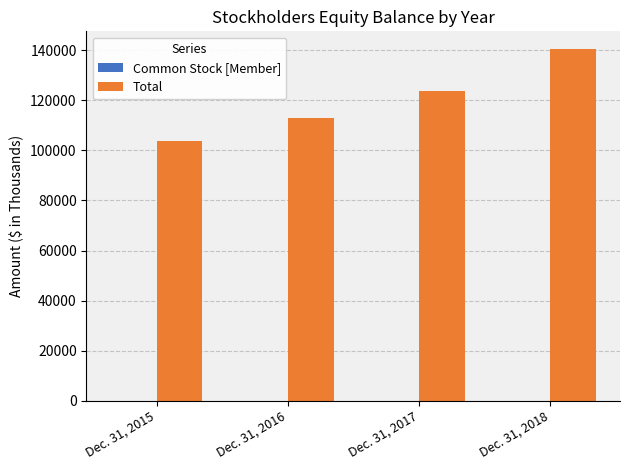

What is the sum of all Total values?

480794